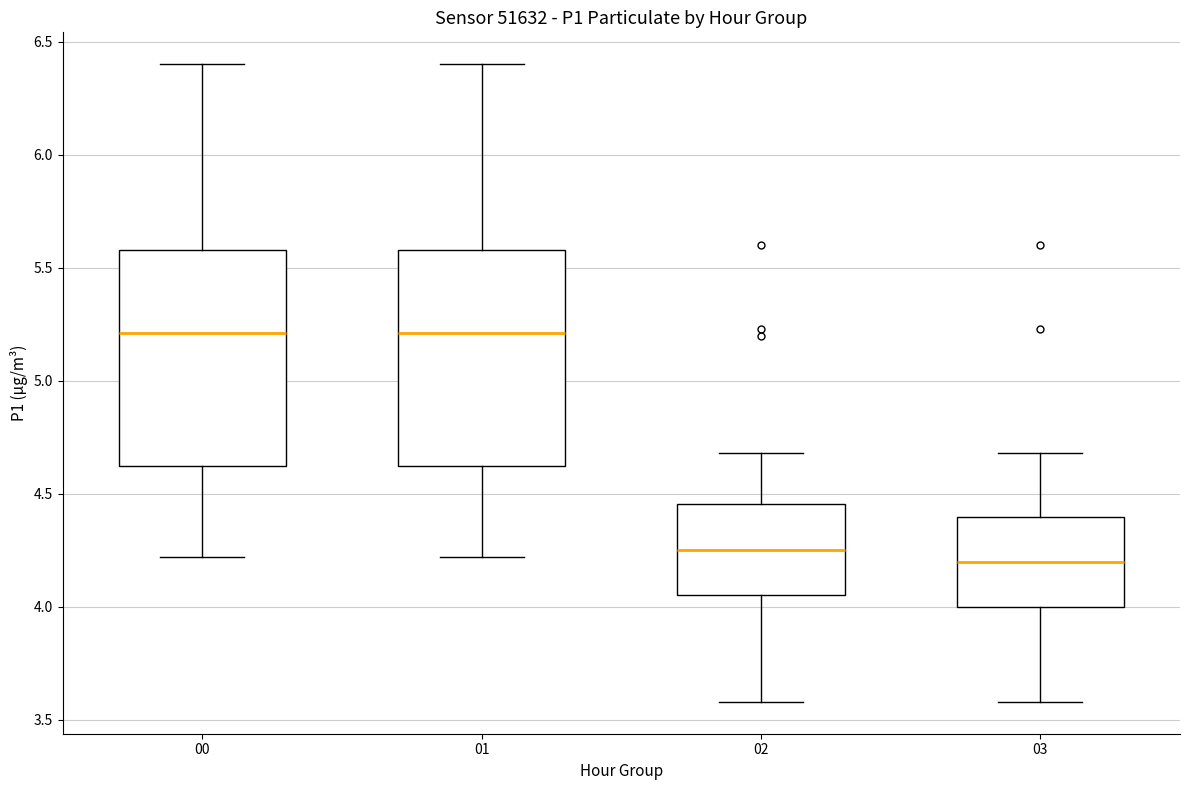

Reading left to right, read every box against the y-axis: the position of its median line, the range the box covers, and the ends of its whiskers. The values are not printed on the chart, so give them approximately, as read against the axis.

00: median 5.20, box 4.60 to 5.60, whiskers 4.20 to 6.40
01: median 5.20, box 4.60 to 5.60, whiskers 4.20 to 6.40
02: median 4.25, box 4.05 to 4.45, whiskers 3.60 to 4.70
03: median 4.20, box 4.00 to 4.40, whiskers 3.60 to 4.70